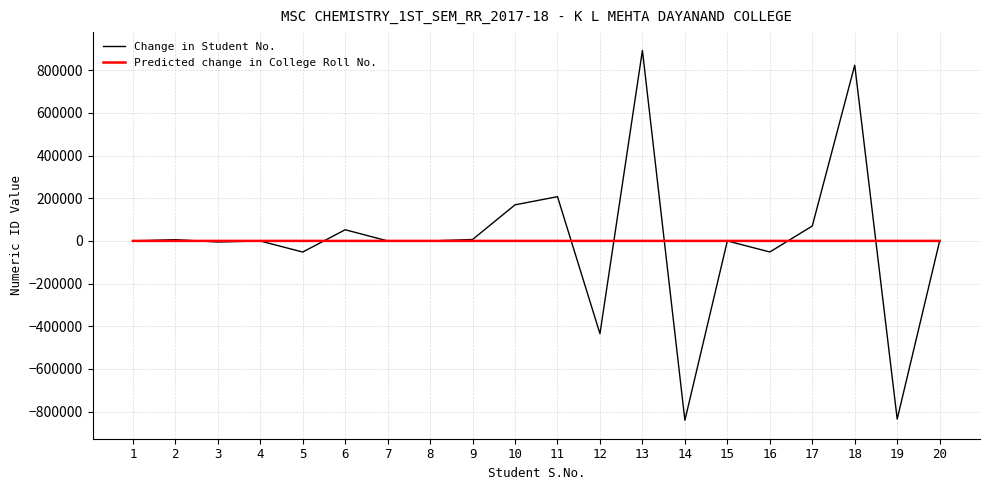

The value of Change in Student No. at 13 is 440890. True or false?

False